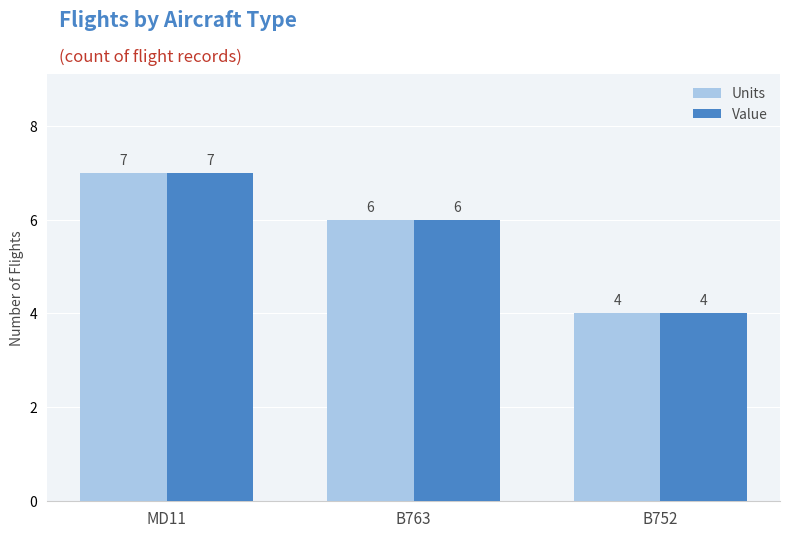

List the labels in order of Units value, smallest first.

B752, B763, MD11